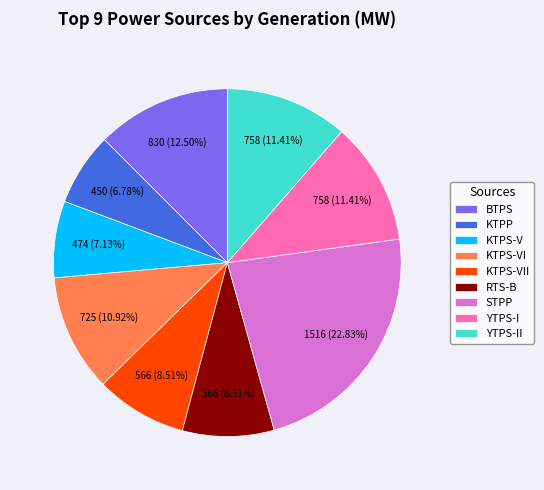

The KTPS-VII slice represents 9% of the pie. True or false?

True